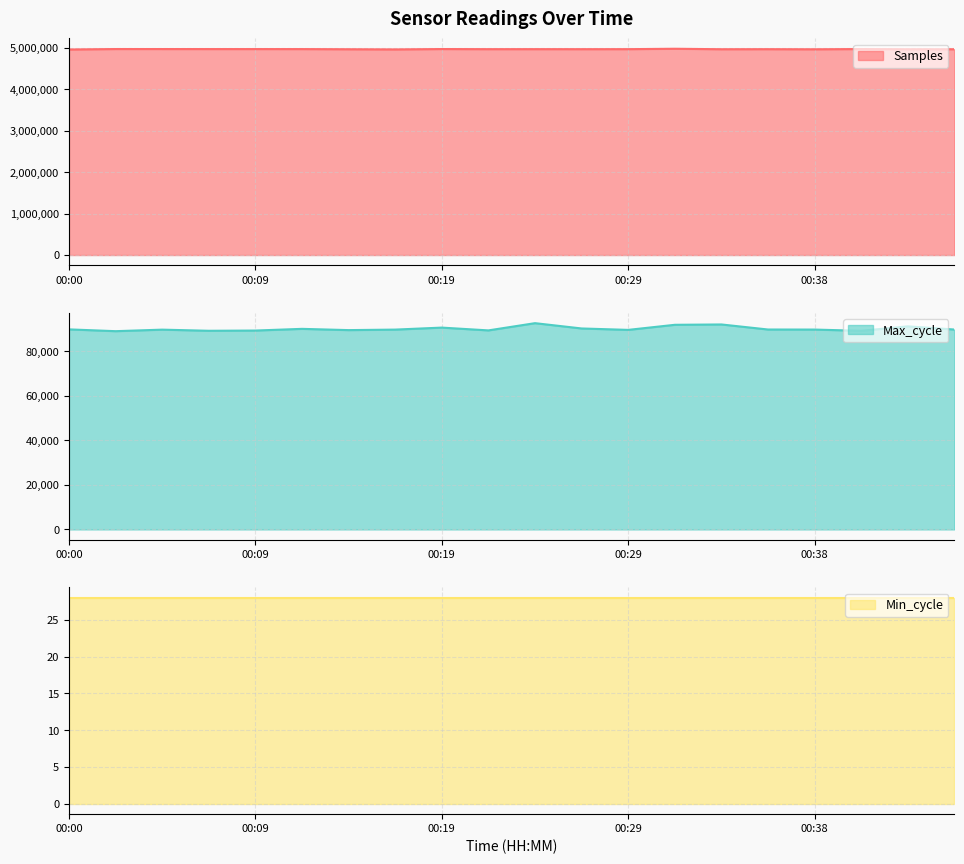

Which series has the largest total across all categories?

Samples